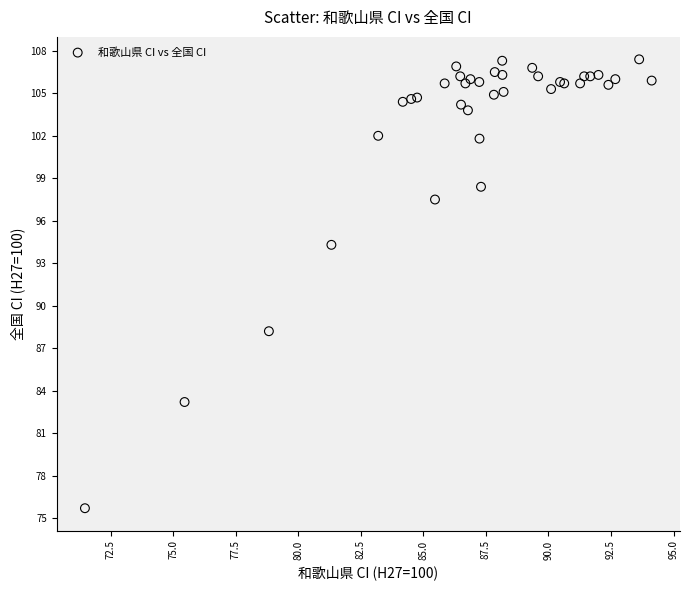

What Y value in the scatter plot is closest to 91?

88.2